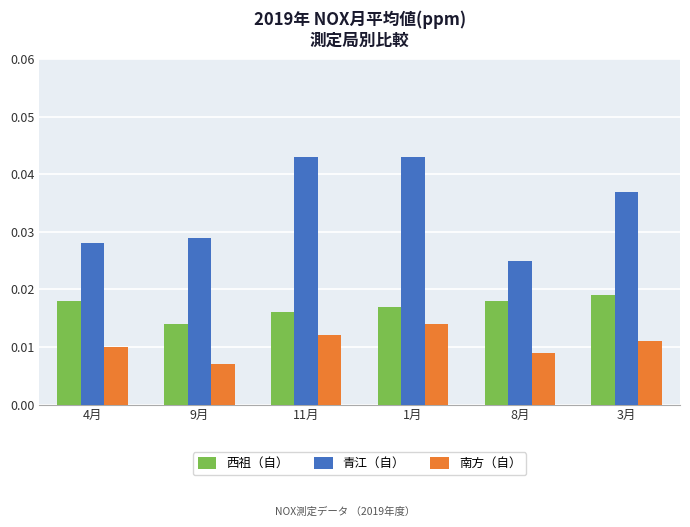

What is the sum of all 南方（自） values?

0.1